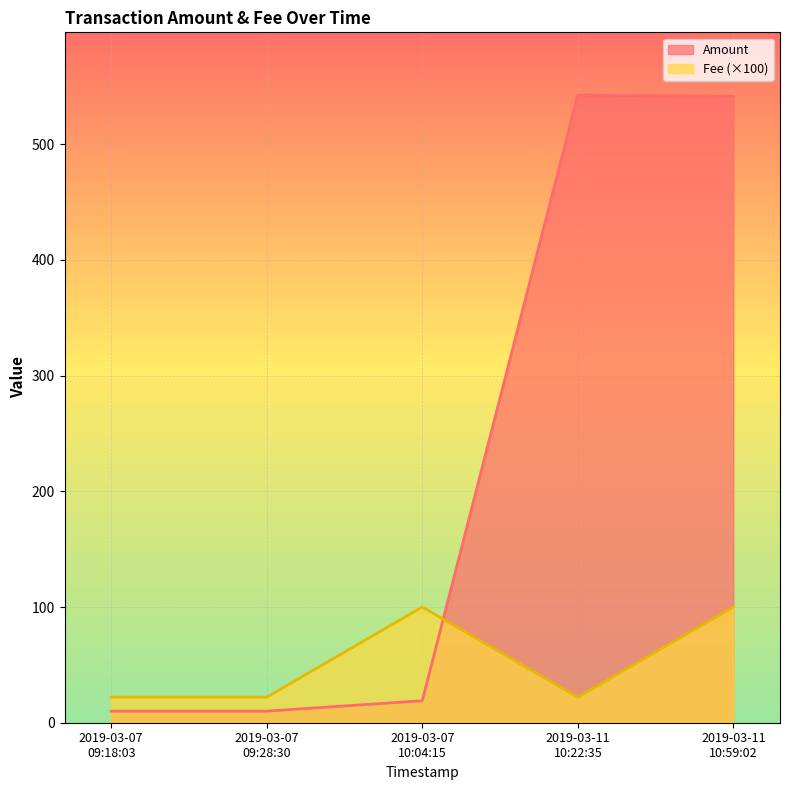

The Amount series shows 10.0 at 2019-03-07 09:28:30. True or false?

True